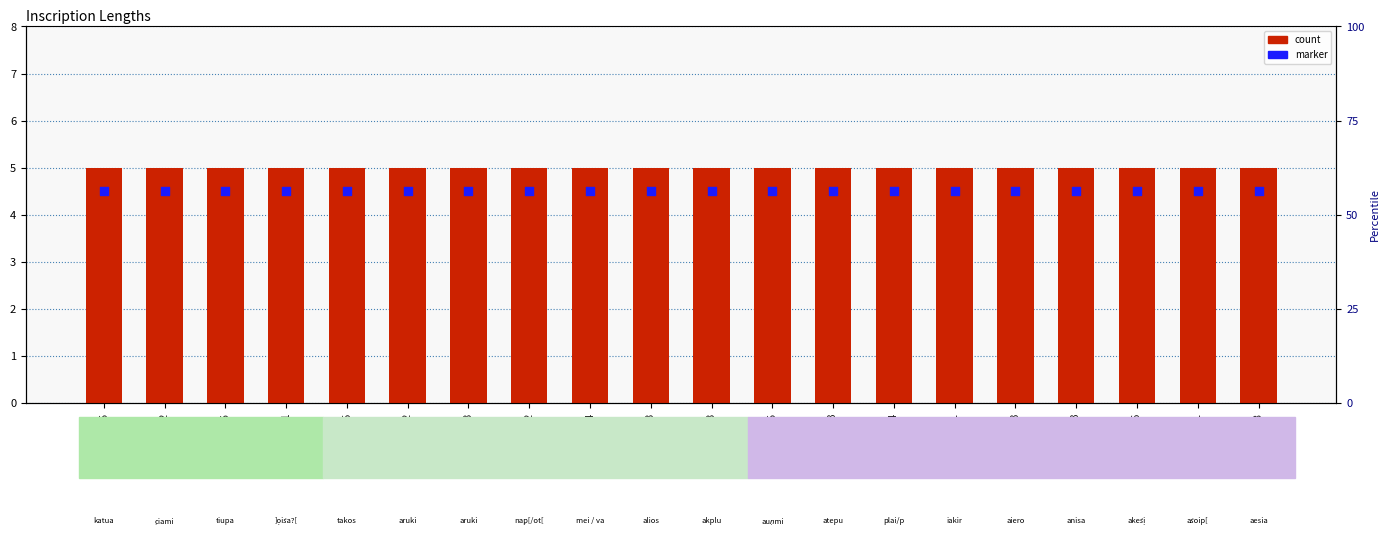

What is the total value across all series at CO·12?

9.5